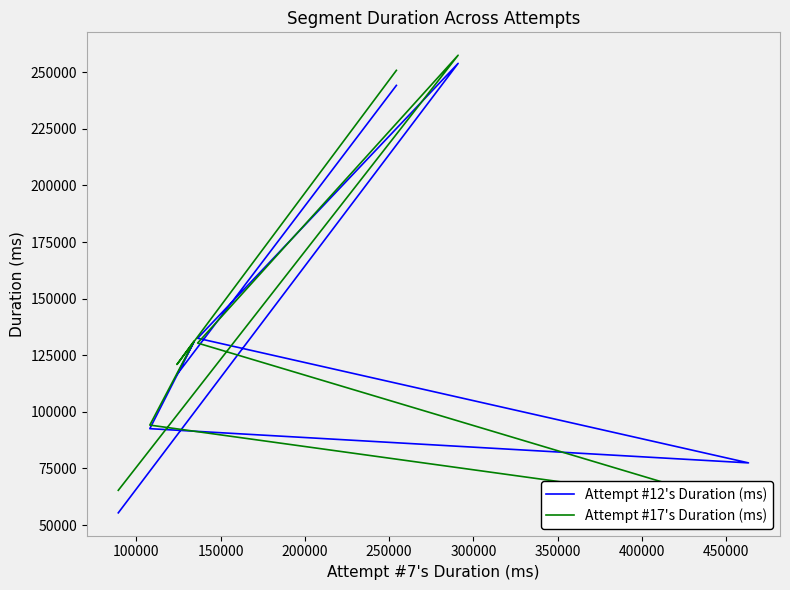

What are all the series names shown in the legend?

Attempt #12's Duration (ms), Attempt #17's Duration (ms)